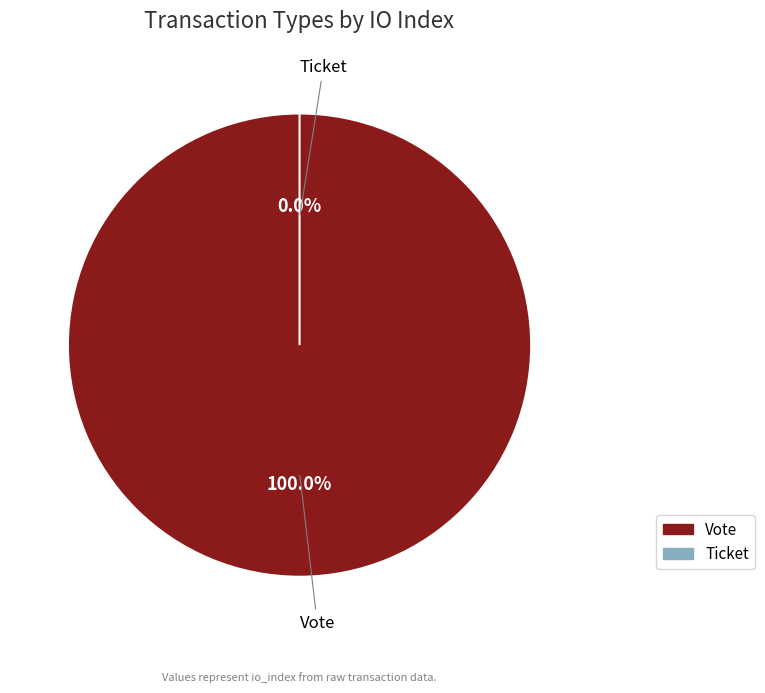

What percentage is the Vote slice, to the nearest percent?

100%